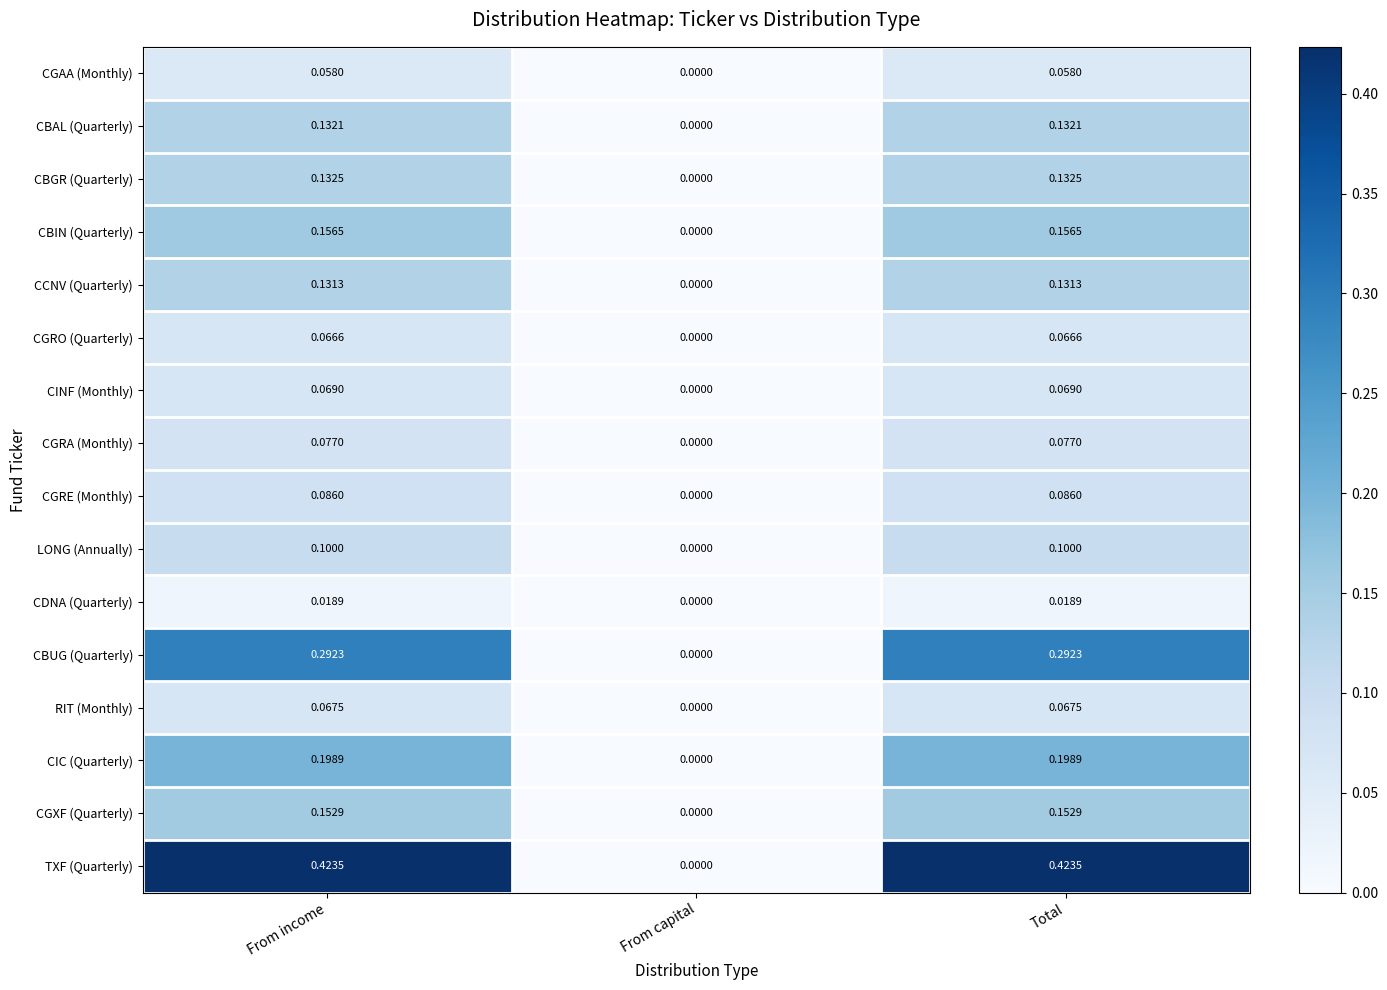

Which category has the lowest value across all series?

From capital